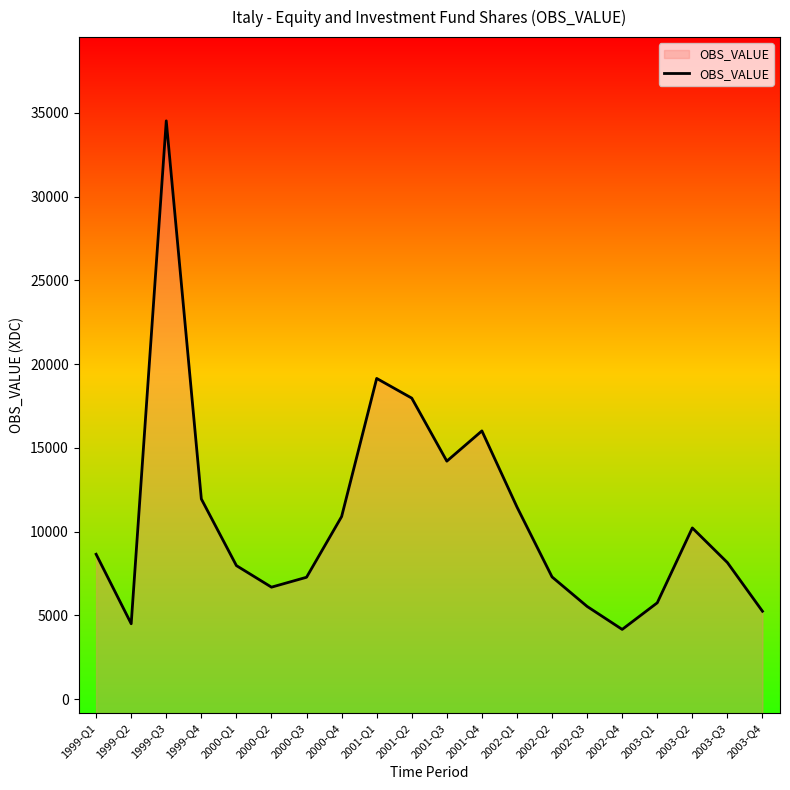

How many data points are less than 8654?

10